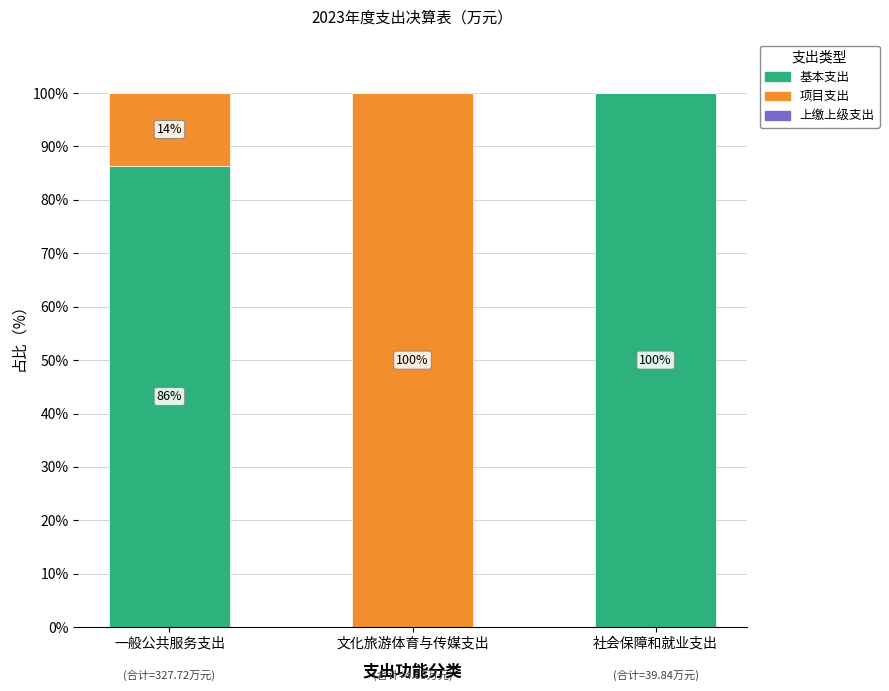

What is the total value across all series at 文化旅游体育与传媒支出?

100.0